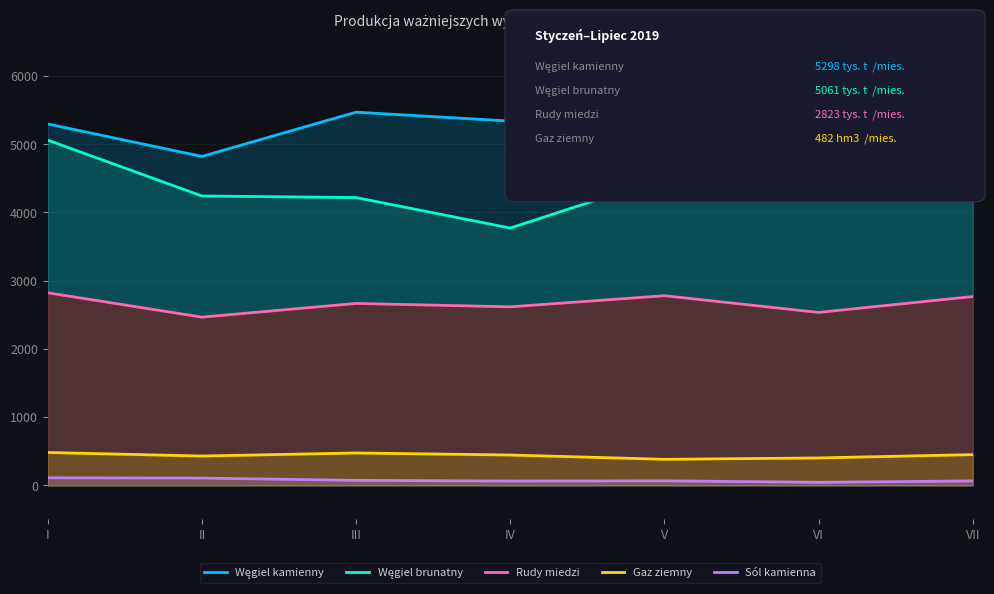

Where is Węgiel kamienny nearest to the value 5087?

V